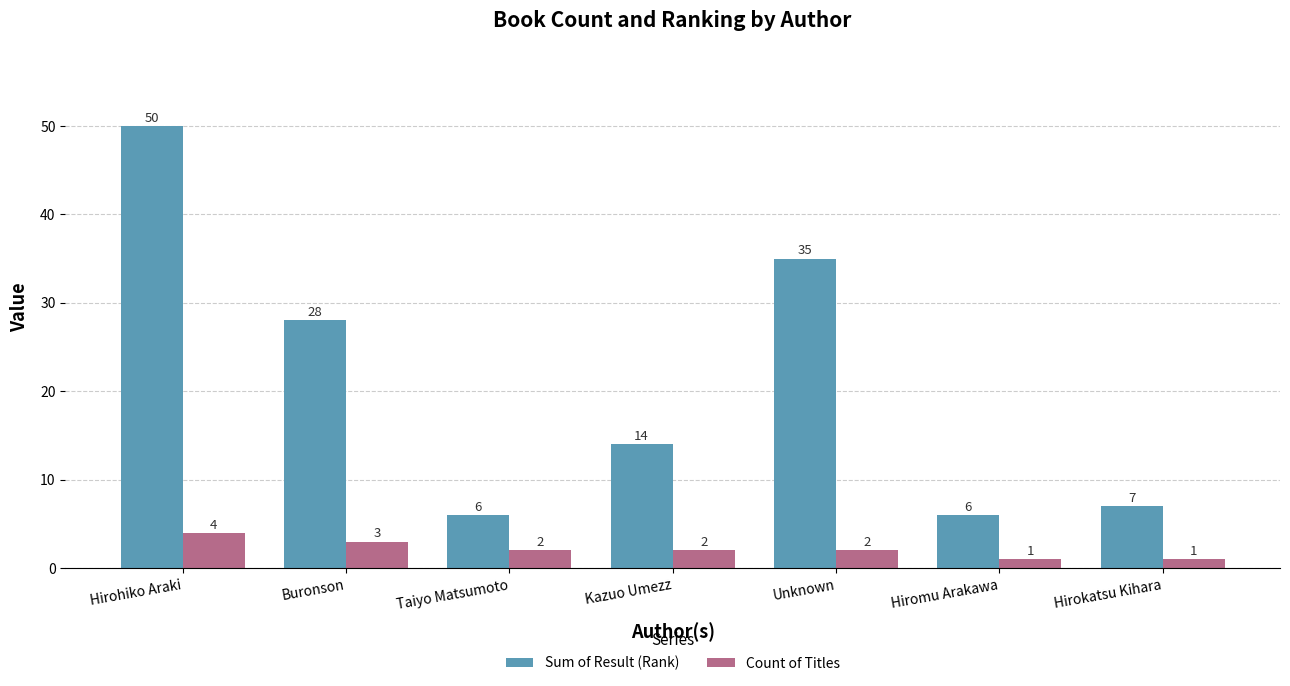

Are the bars grouped side by side (vs. stacked)?

Yes